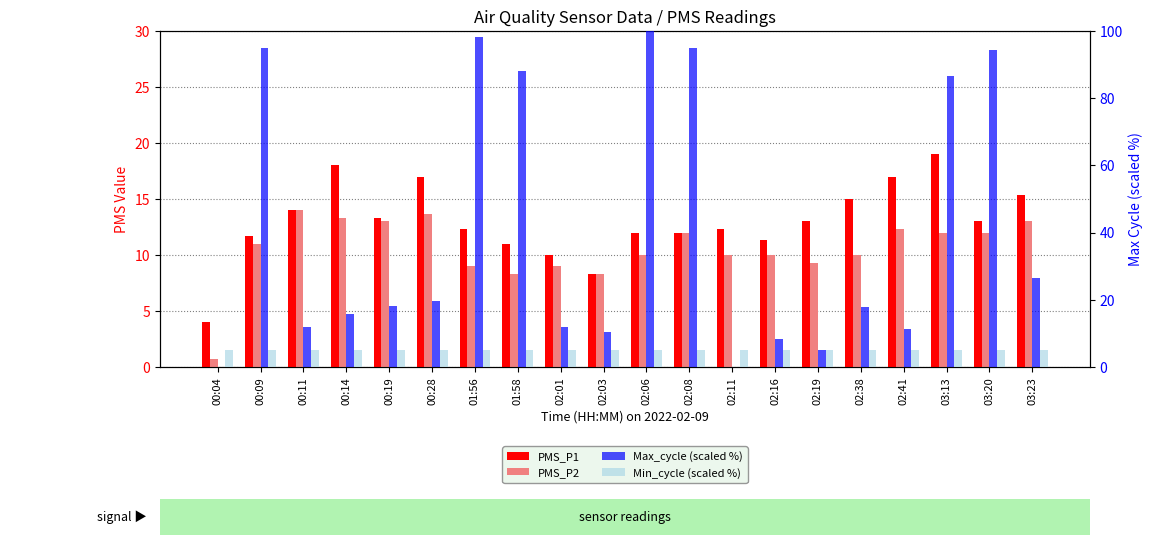

Are the bars grouped side by side (vs. stacked)?

Yes